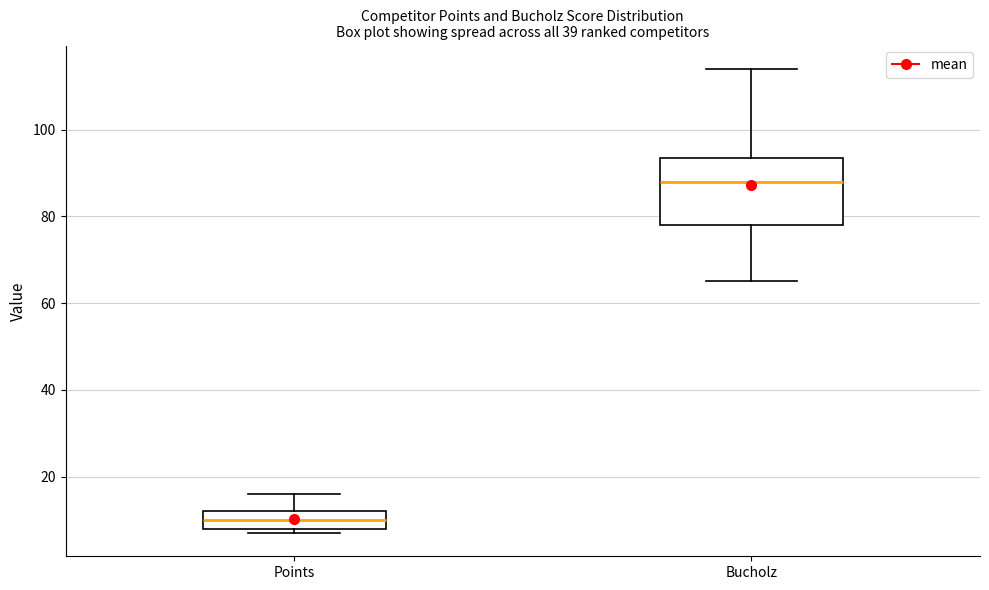

Reading left to right, transcribe this box plot: for each box, give where its median line is, the range the box spans, and where its two whiskers end, as read against the y-axis. The values are not printed on the chart, so give them approximately, as read against the axis.

Points: median 10, box 8 to 12, whiskers 8 (just below the box's lower edge) to 16
Bucholz: median 88, box 78 to 94, whiskers 66 to 114